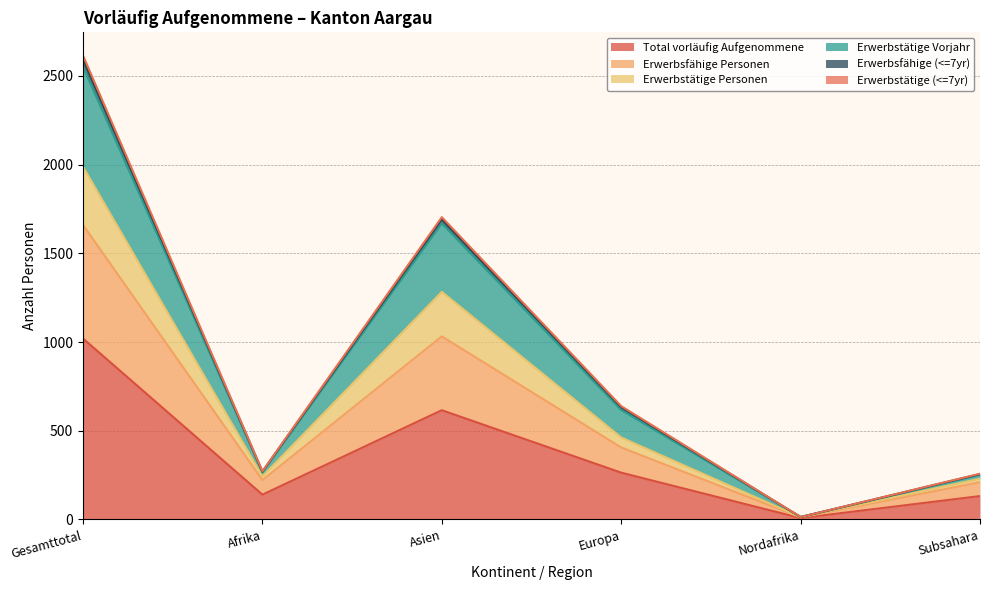

Which category has the lowest value in the Erwerbstätige (<=7yr) series?

Nordafrika